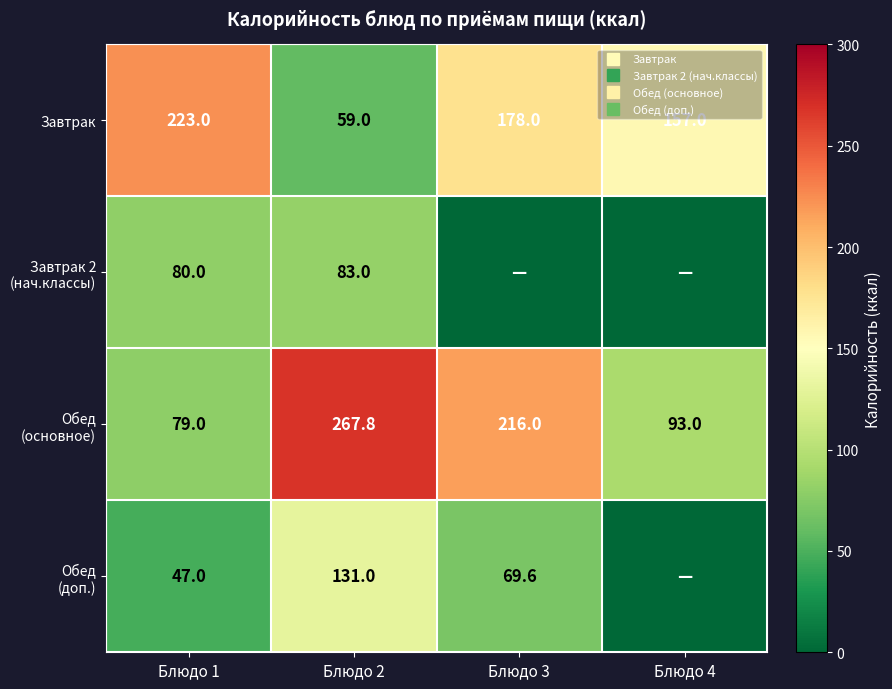

At which label does Завтрак reach its minimum?

Блюдо 2